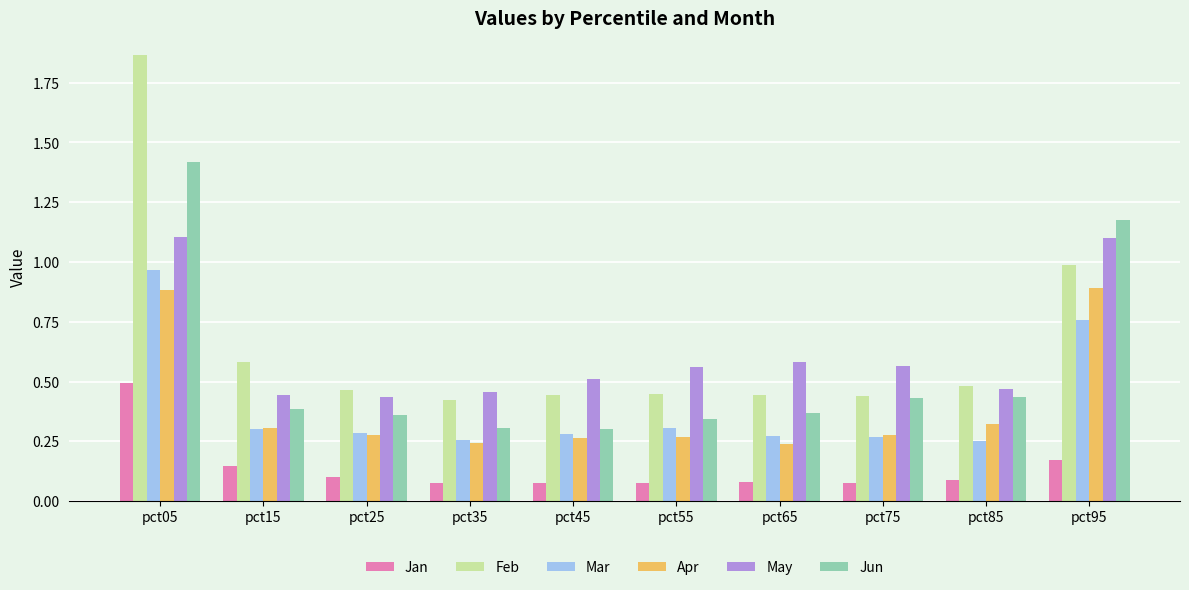

Which series changed the most between pct05 and pct15?

Feb